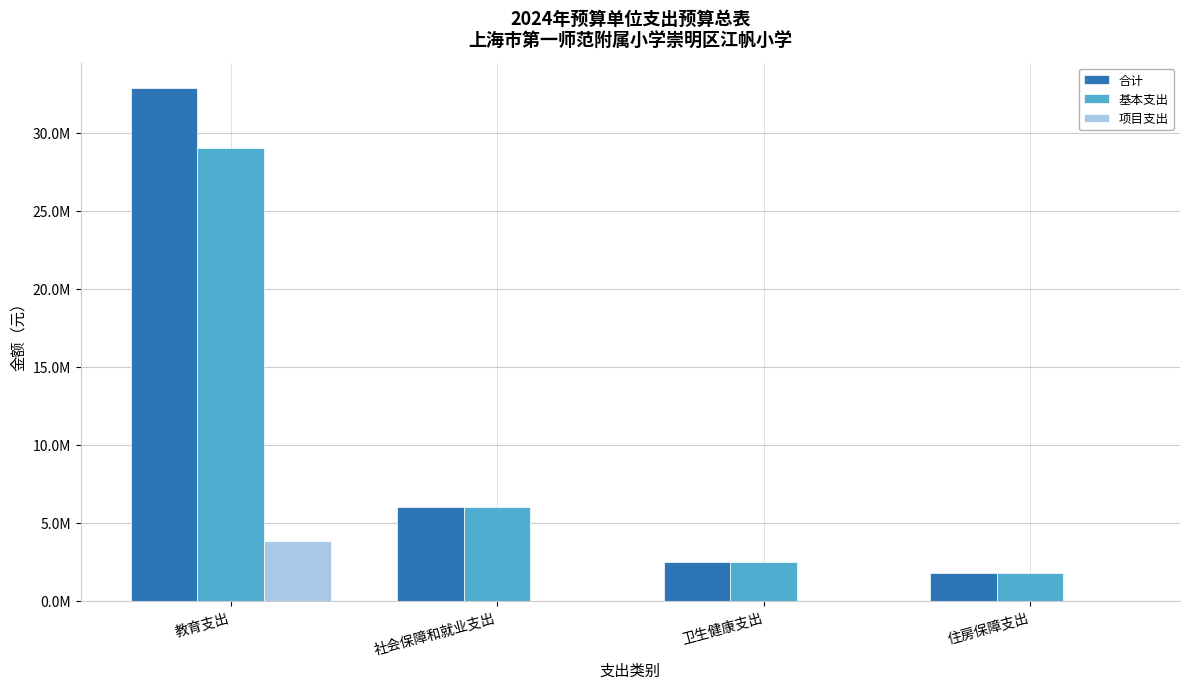

At which label does 基本支出 reach its minimum?

住房保障支出